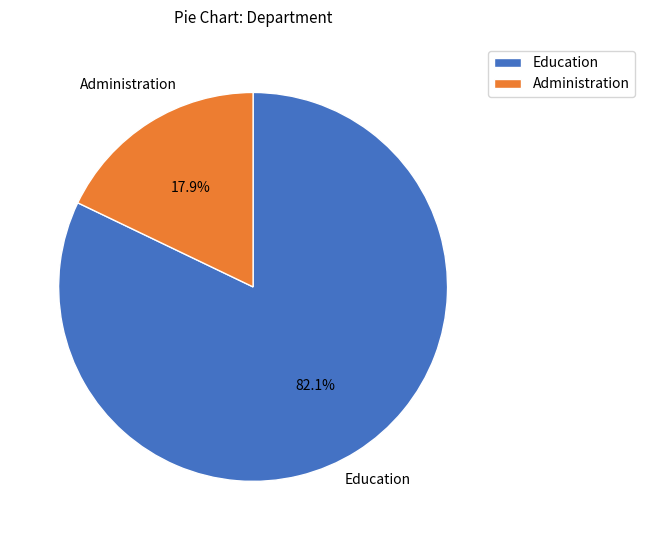

Combined, do Administration and Education account for over 50%?

Yes